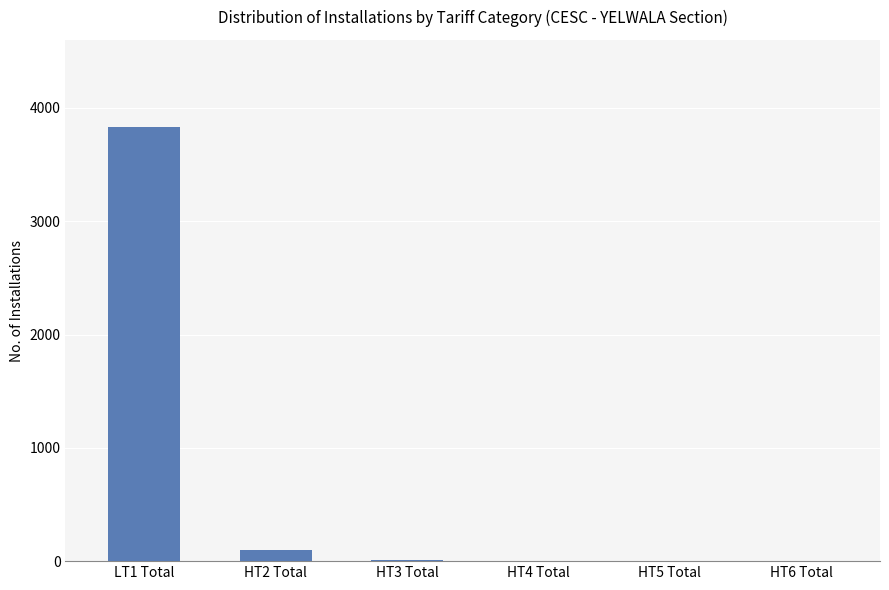

What is the change in value from LT1 Total to HT6 Total?

-3834